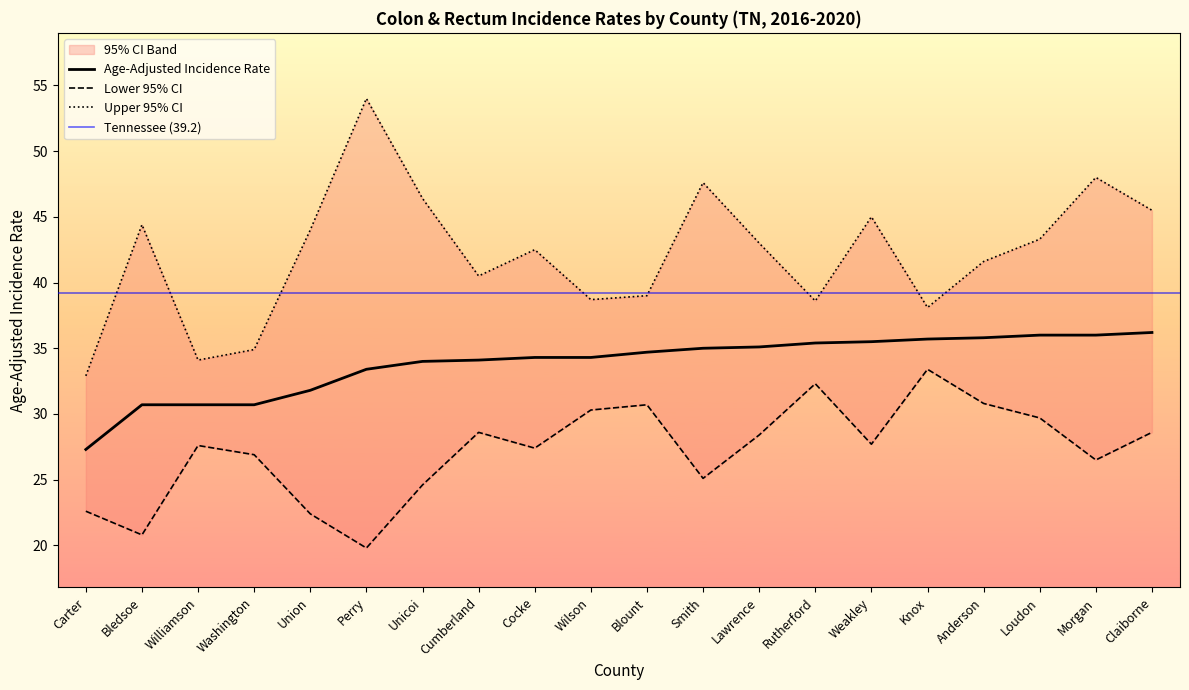

True or false: Upper 95% CI and Age-Adjusted Incidence Rate intersect in this chart.

False